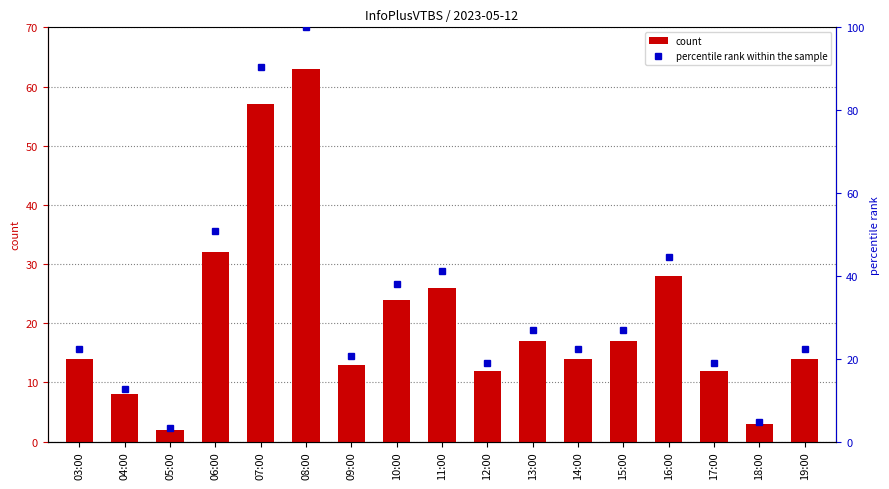

At which category is the sum across all series the highest?

08:00